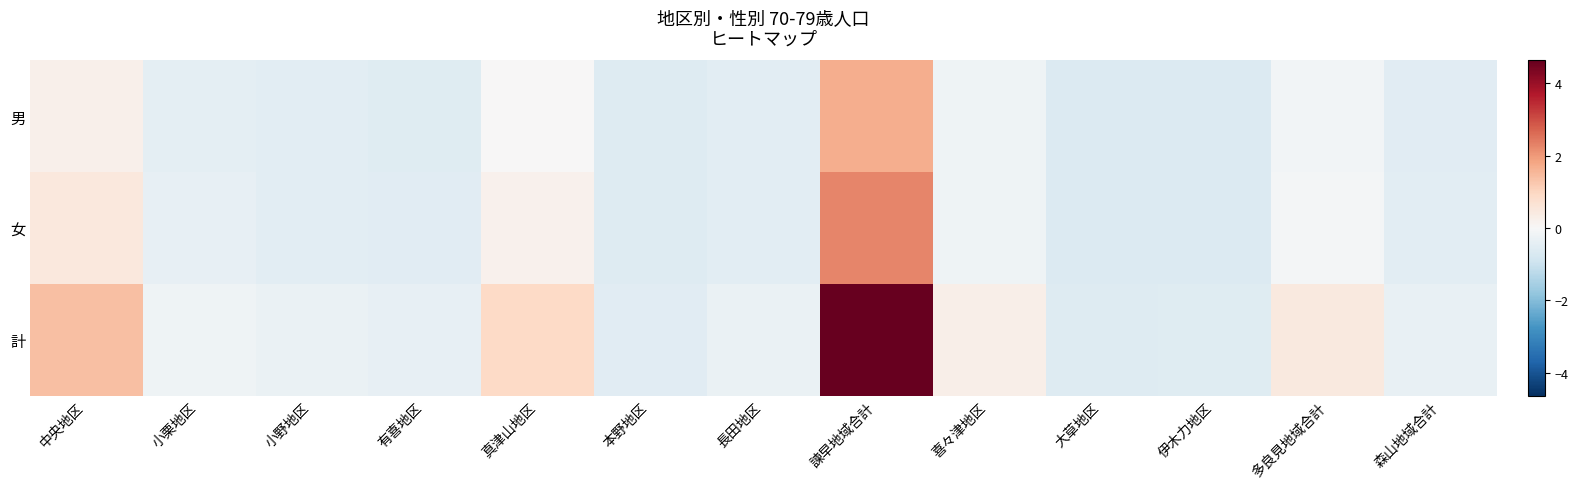

Reading left to right, what are all the values shown in this chart?

男: 中央地区=0.2	小栗地区=-0.5	小野地区=-0.5	有喜地区=-0.5	真津山地区=0.0	本野地区=-0.6	長田地区=-0.5	諫早地域合計=1.7	喜々津地区=-0.2	大草地区=-0.6	伊木力地区=-0.6	多良見地域合計=-0.1	森山地域合計=-0.5
女: 中央地区=0.5	小栗地区=-0.4	小野地区=-0.5	有喜地区=-0.5	真津山地区=0.2	本野地区=-0.6	長田地区=-0.5	諫早地域合計=2.3	喜々津地区=-0.2	大草地区=-0.6	伊木力地区=-0.6	多良見地域合計=-0.1	森山地域合計=-0.5
計: 中央地区=1.4	小栗地区=-0.2	小野地区=-0.3	有喜地区=-0.4	真津山地区=0.9	本野地区=-0.5	長田地区=-0.3	諫早地域合計=4.6	喜々津地区=0.3	大草地区=-0.6	伊木力地区=-0.6	多良見地域合計=0.4	森山地域合計=-0.4